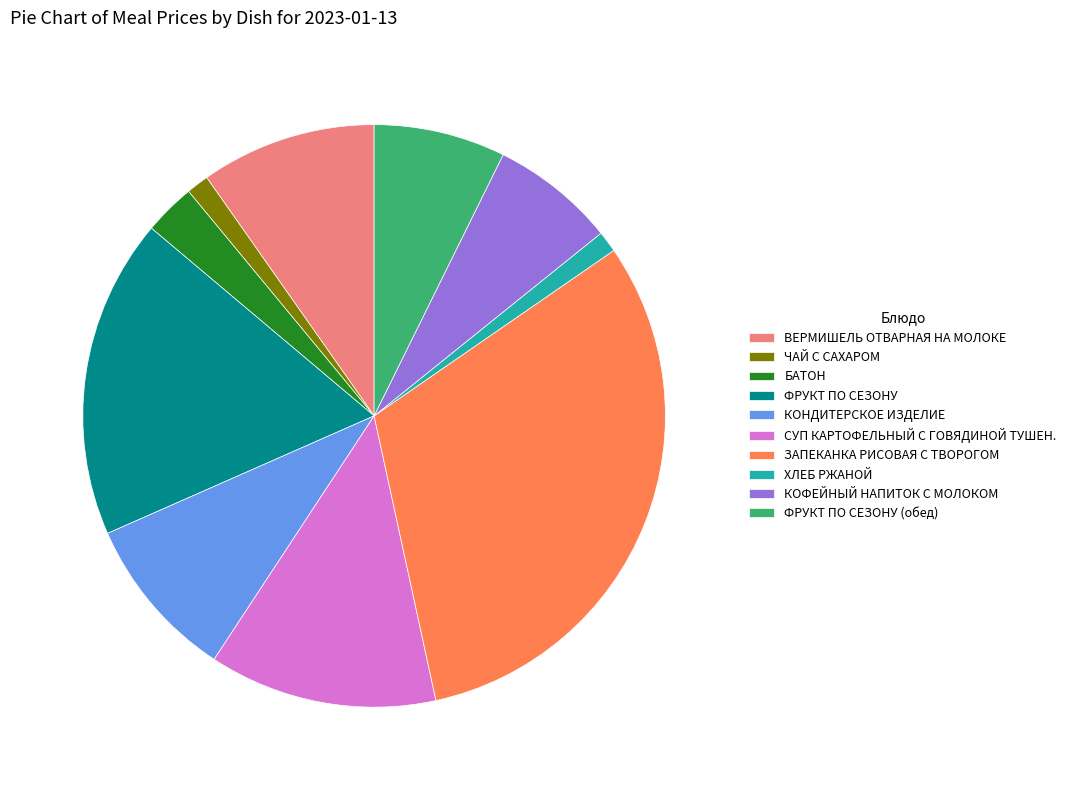

How many segments does this pie chart have?

10